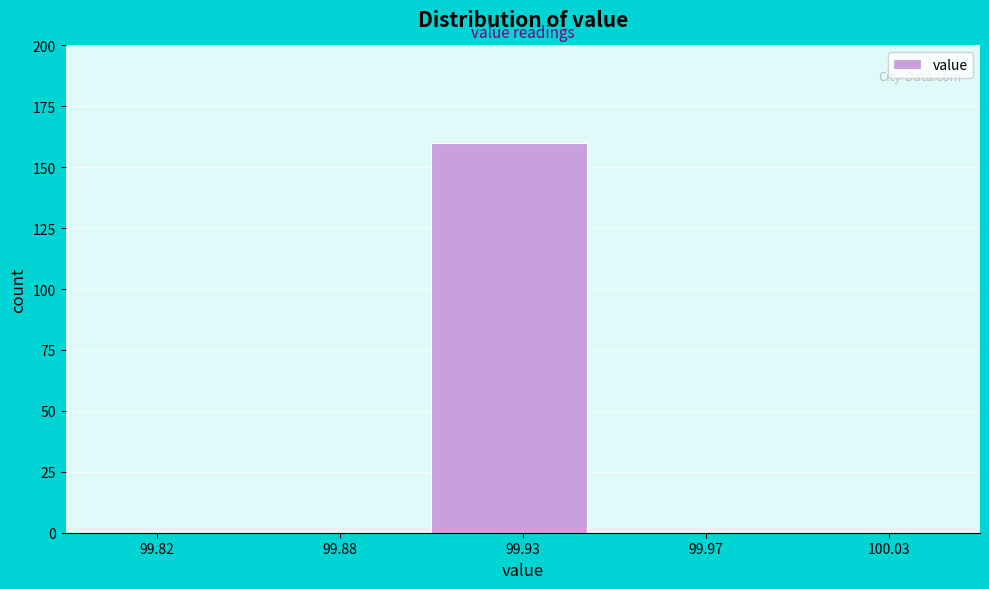

Is it true that the value at 100.03 is 57?

False